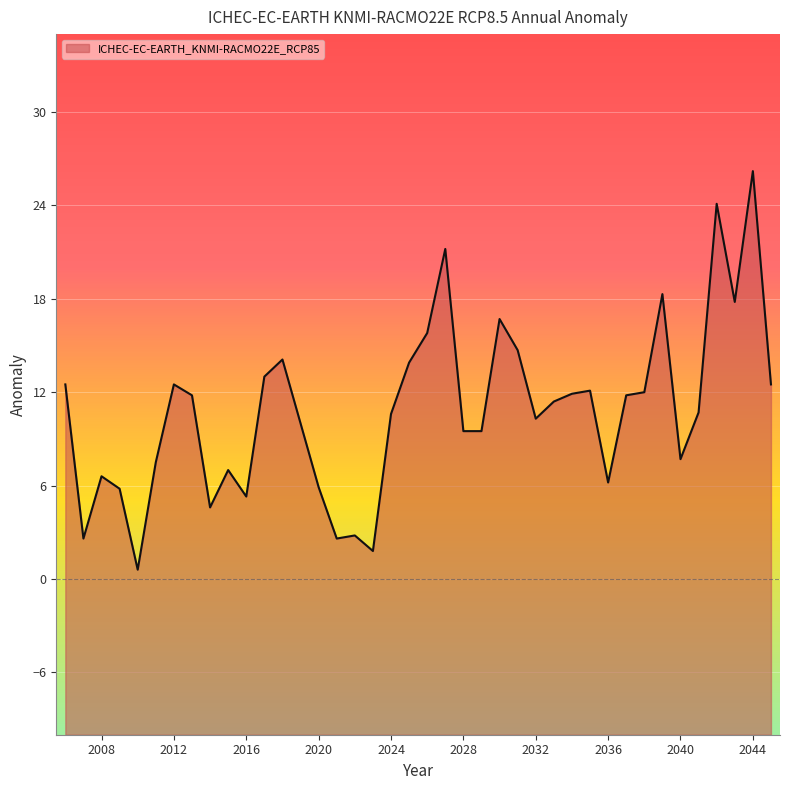

What is the change in value from 2028 to 2035?

+2.6